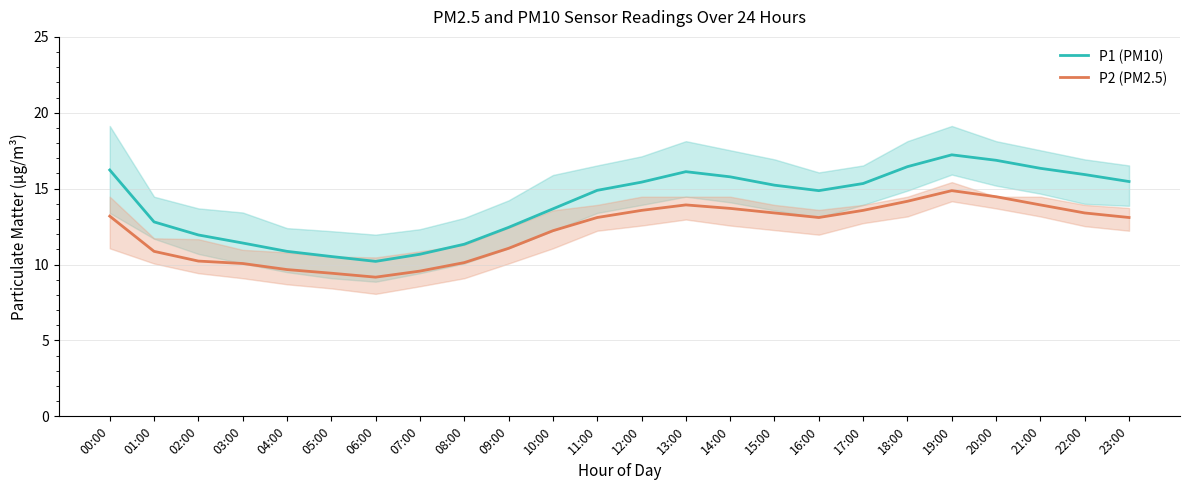

The value of P2 (PM2.5) at 02:00 is 10.2. True or false?

True